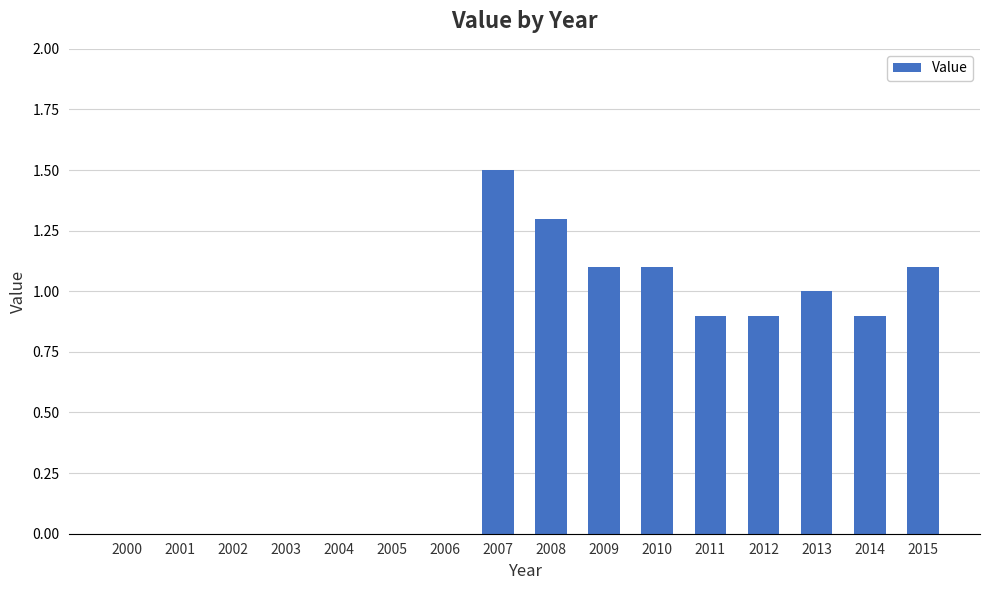

What is the sum of all values?

9.8